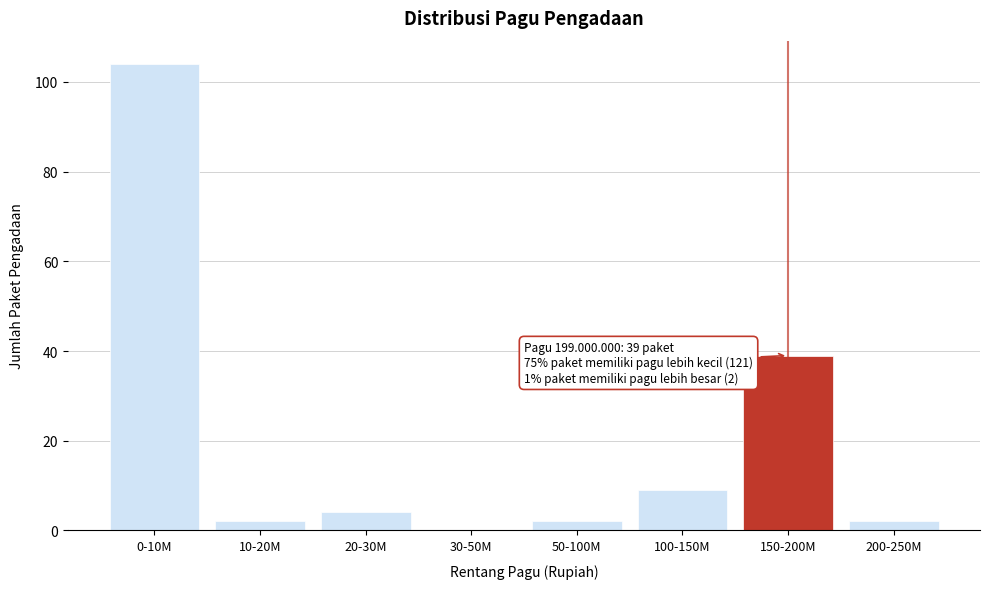

Reading right to left, transcribe all the data shown in this chart.

200-250M=2	150-200M=39	100-150M=9	50-100M=2	30-50M=0	20-30M=4	10-20M=2	0-10M=104